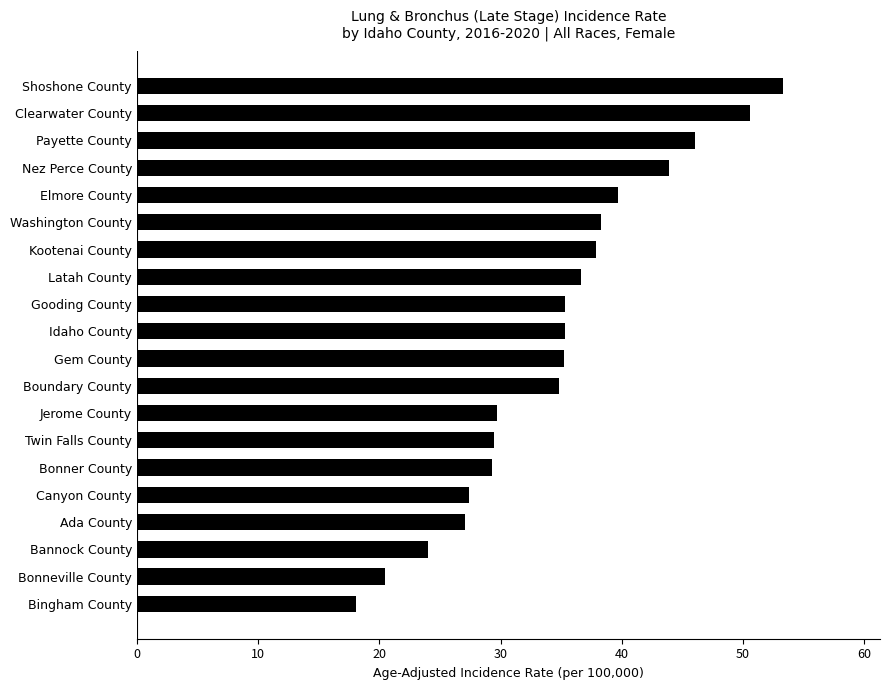

Count the number of data series in this chart.

1